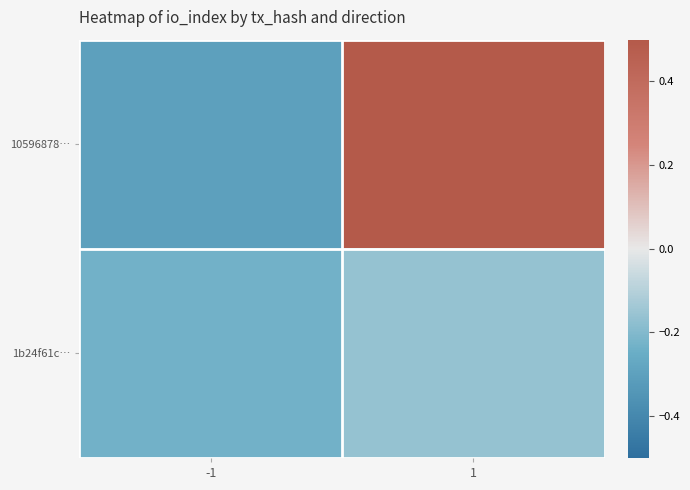

Between -1 and 1, which is larger?

1